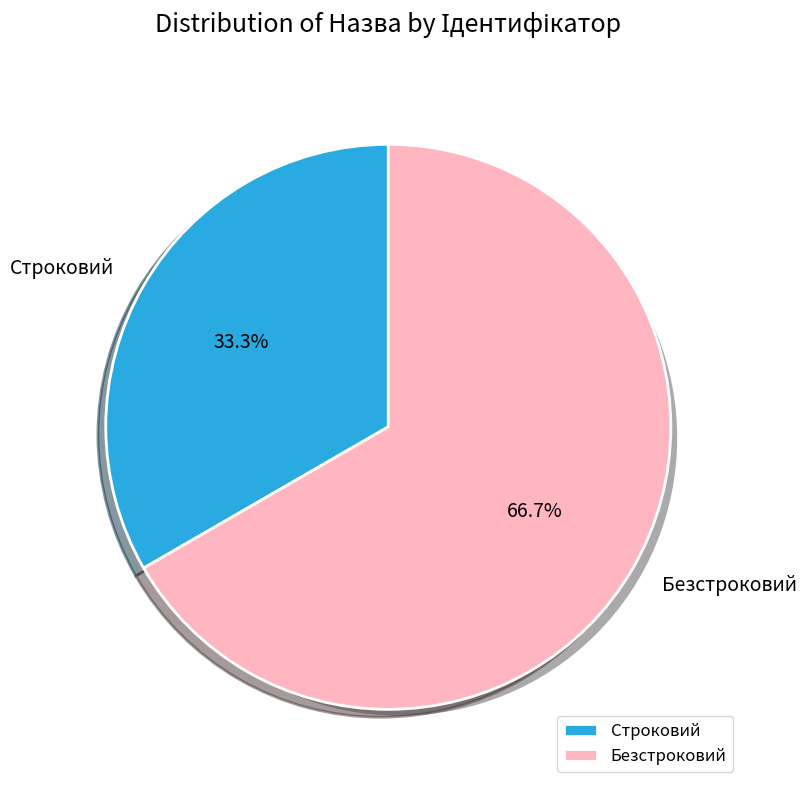

To the nearest percent, what is the difference between the largest and smallest slice percentages?

33%